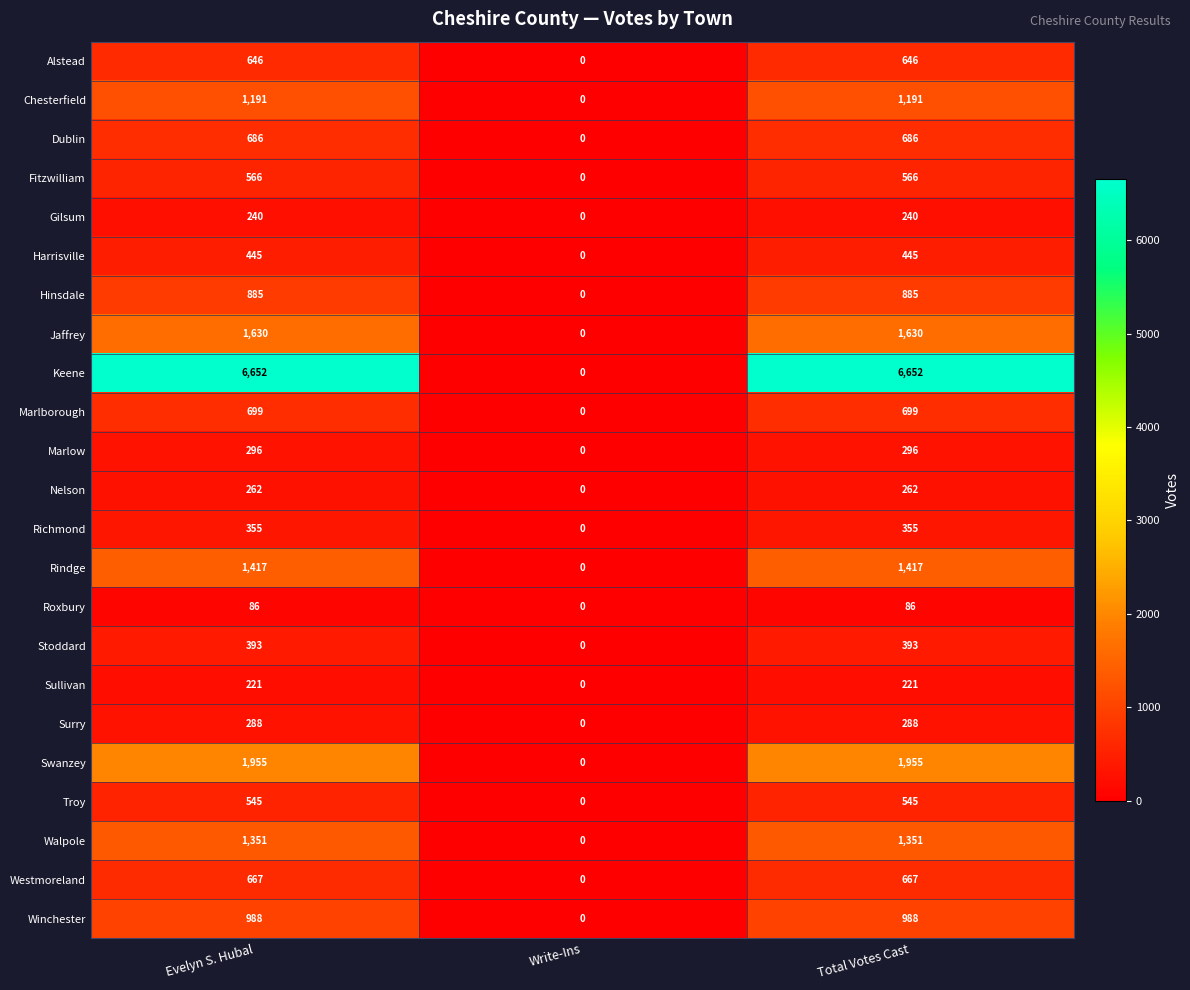

True or false: Harrisville has a value of 632 at Evelyn S. Hubal.

False